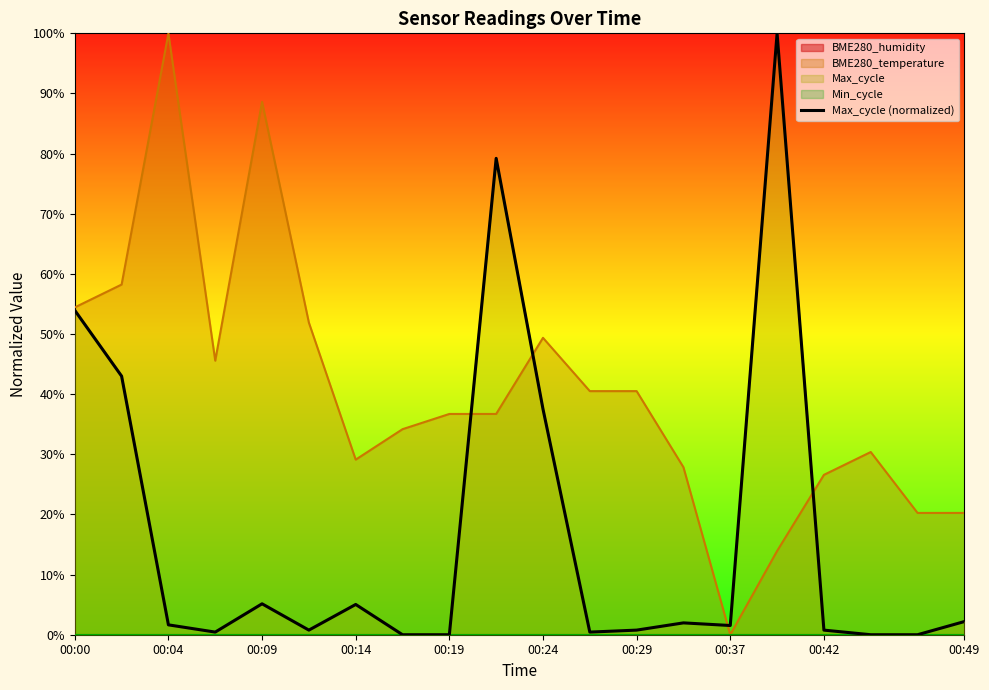

The value at 13 is 0.0. True or false?

False